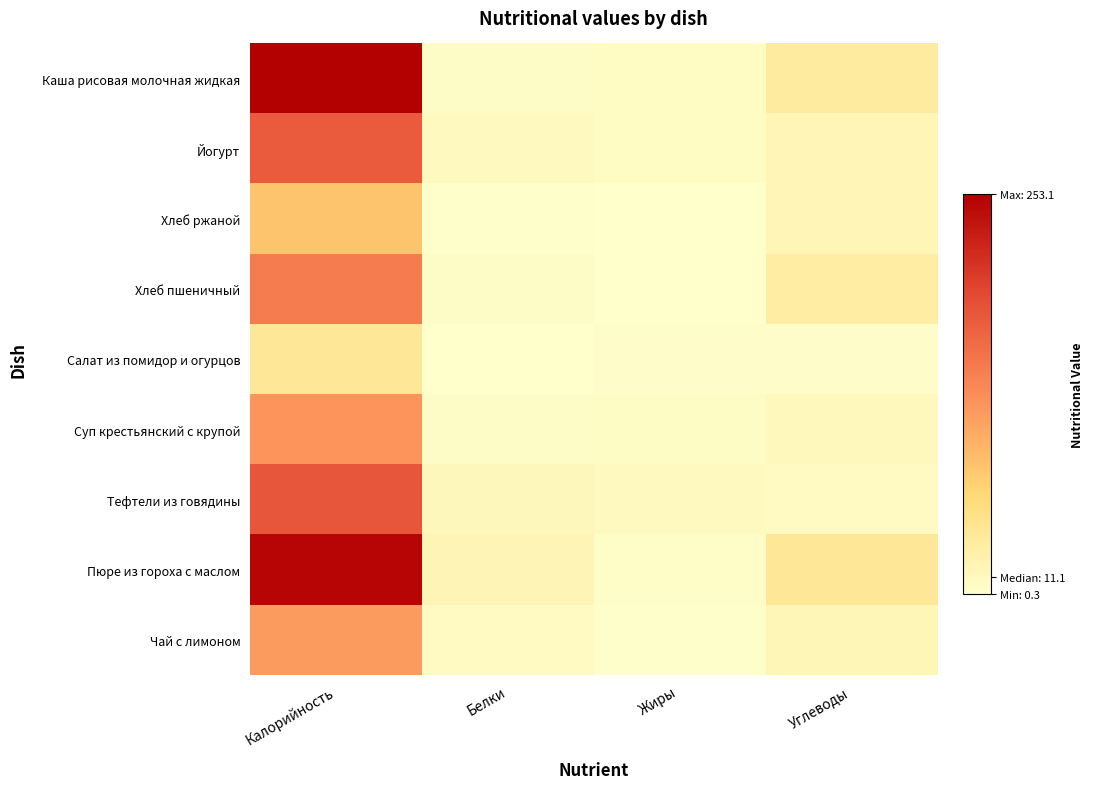

What is the greatest value displayed?

253.1